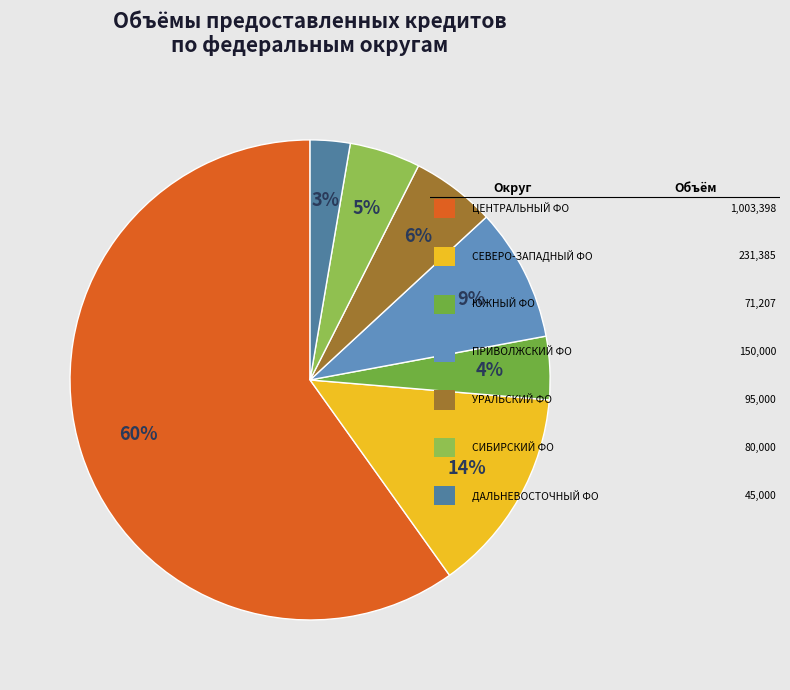

Rank the categories by value from lowest to highest.

ДАЛЬНЕВОСТОЧНЫЙ ФЕДЕРАЛЬНЫЙ ОКРУГ, ЮЖНЫЙ ФЕДЕРАЛЬНЫЙ ОКРУГ, СИБИРСКИЙ ФЕДЕРАЛЬНЫЙ ОКРУГ, УРАЛЬСКИЙ ФЕДЕРАЛЬНЫЙ ОКРУГ, ПРИВОЛЖСКИЙ ФЕДЕРАЛЬНЫЙ ОКРУГ, СЕВЕРО-ЗАПАДНЫЙ ФЕДЕРАЛЬНЫЙ ОКРУГ, ЦЕНТРАЛЬНЫЙ ФЕДЕРАЛЬНЫЙ ОКРУГ